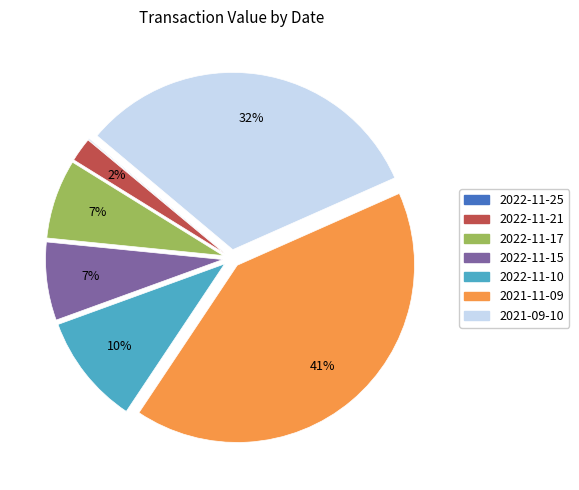

Is there any slice that represents more than half of the pie?

No